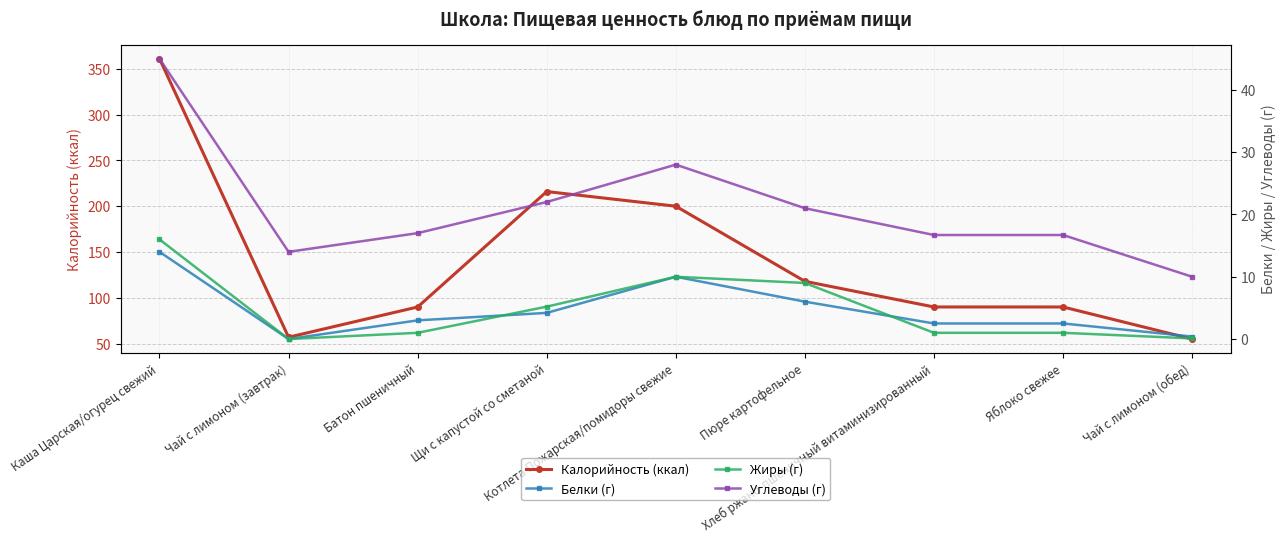

True or false: Калорийность (ккал) and Углеводы (г) cross at least once.

False